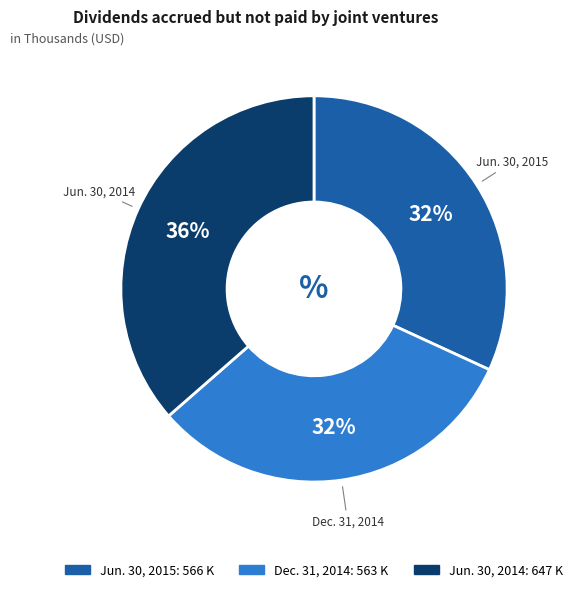

Approximately how many times larger is the value at Dec. 31, 2014 compared to Jun. 30, 2014?

0.9